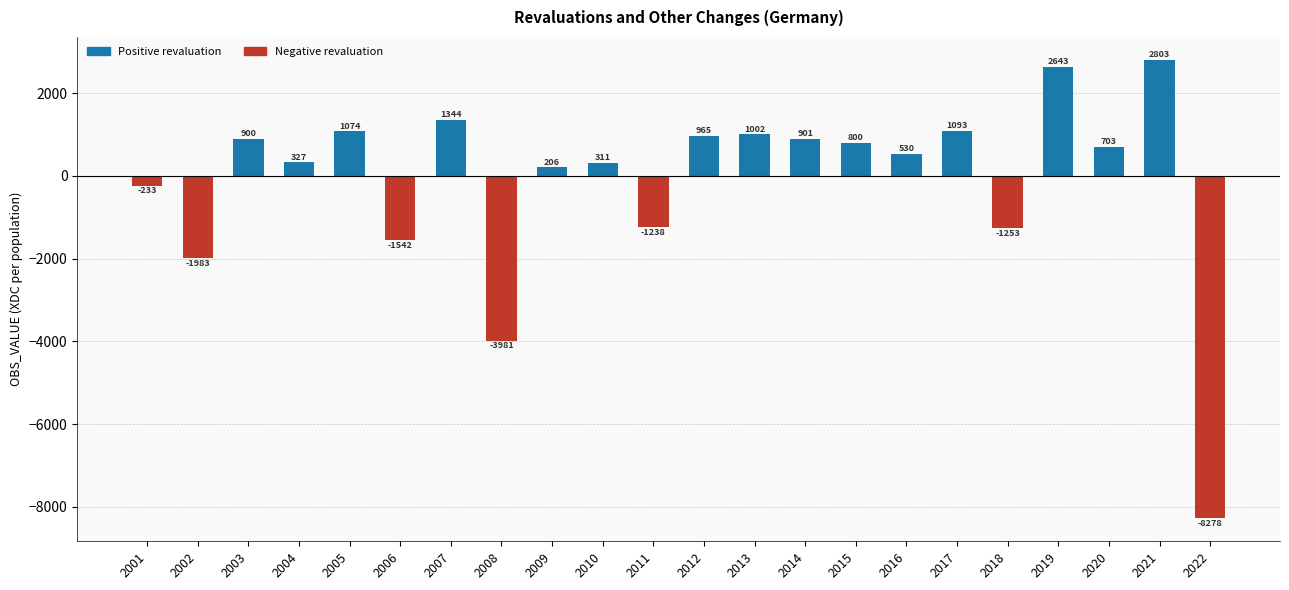

Rank the categories by value from highest to lowest.

2021, 2019, 2007, 2017, 2005, 2013, 2012, 2014, 2003, 2015, 2020, 2016, 2004, 2010, 2009, 2001, 2011, 2018, 2006, 2002, 2008, 2022